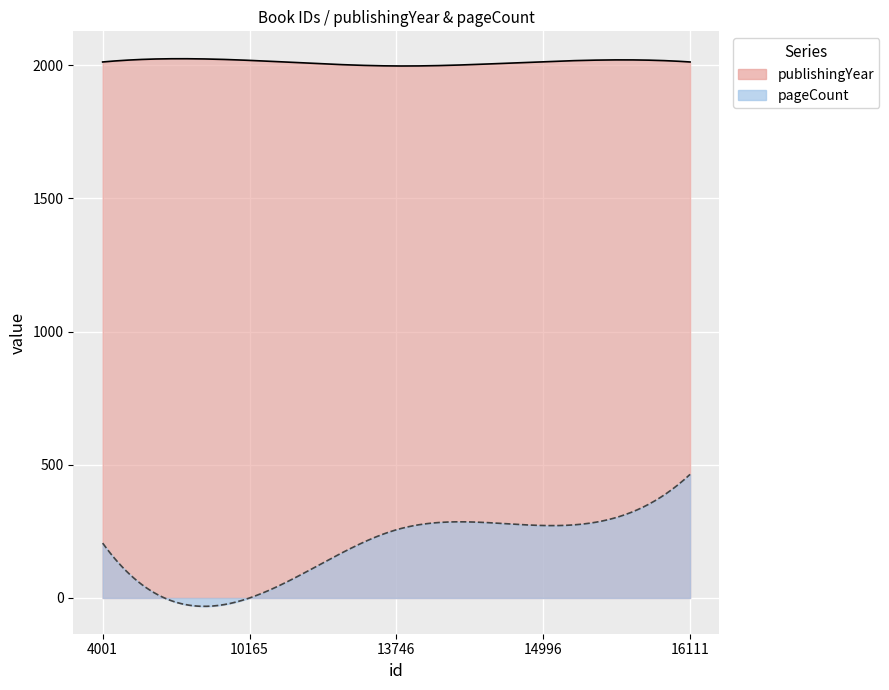

What is the value of the pageCount point at the 4th from the left?

272